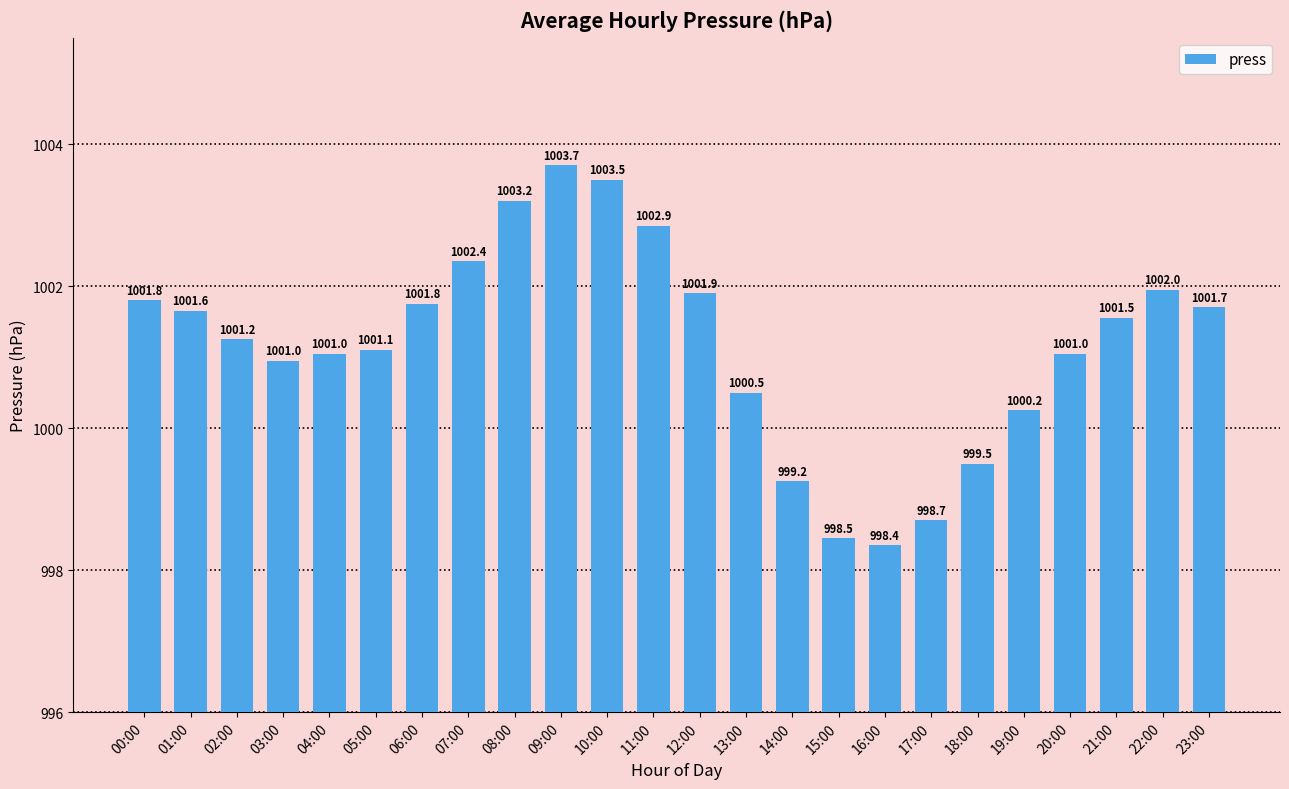

Approximately how many times larger is the value at 08:00 compared to 17:00?

1.0